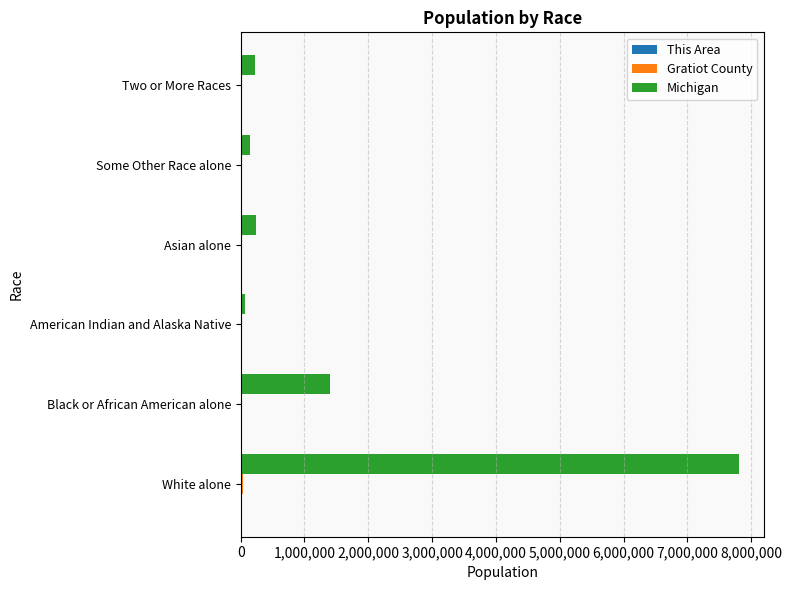

Which series changed the most between Black or African American alone and American Indian and Alaska Native?

Michigan